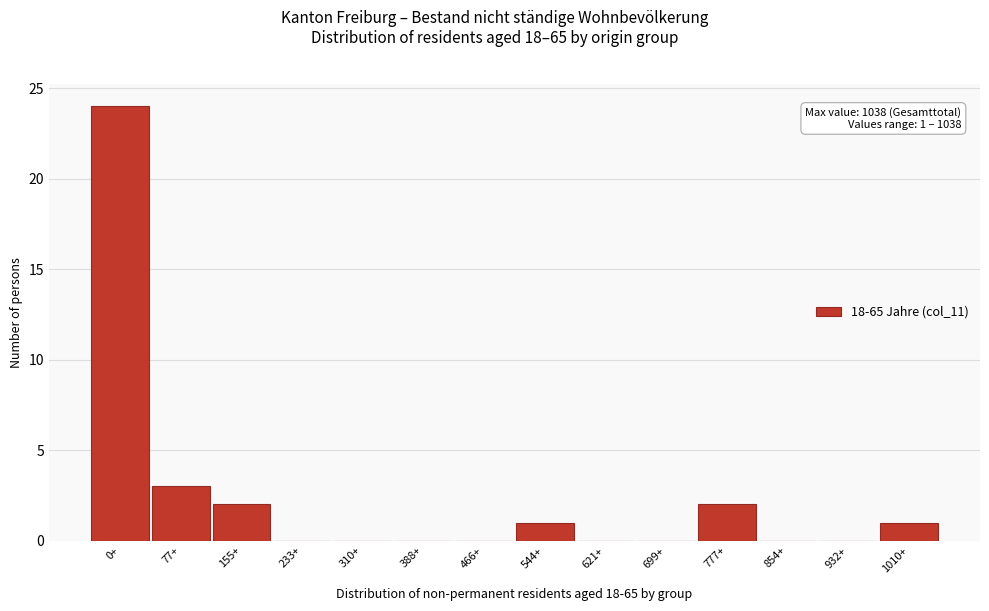

Reading right to left, transcribe all the data shown in this chart.

1010+=1	932+=0	854+=0	777+=2	699+=0	621+=0	544+=1	466+=0	388+=0	310+=0	233+=0	155+=2	77+=3	0+=24